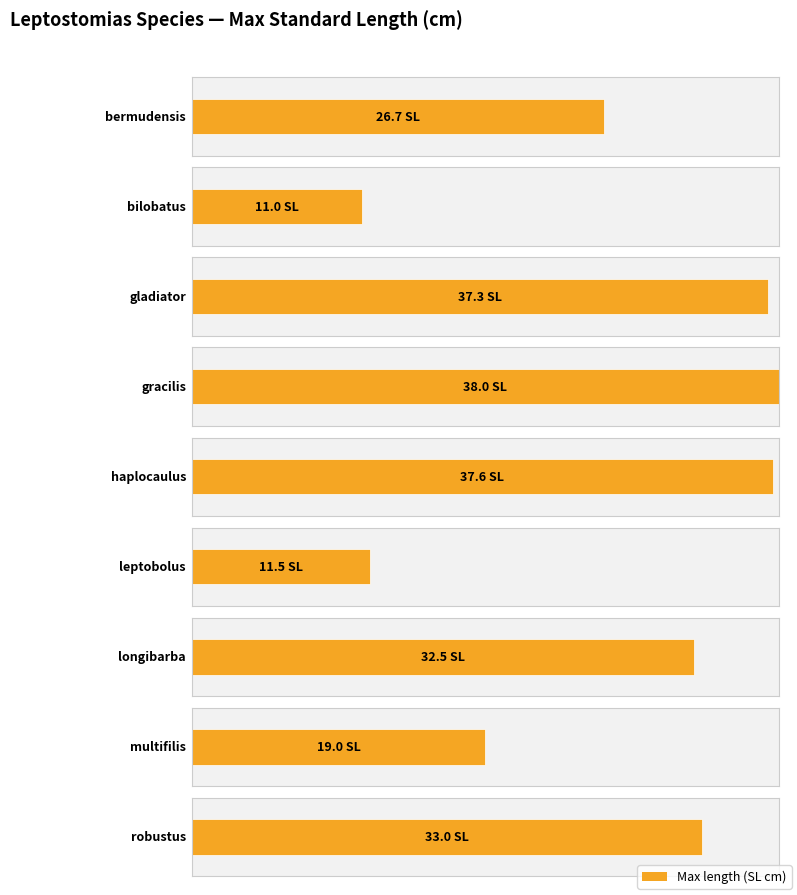

Reading left to right, list all the values displayed in this chart.

bermudensis=26.7	bilobatus=11.0	gladiator=37.3	gracilis=38.0	haplocaulus=37.6	leptobolus=11.5	longibarba=32.5	multifilis=19.0	robustus=33.0